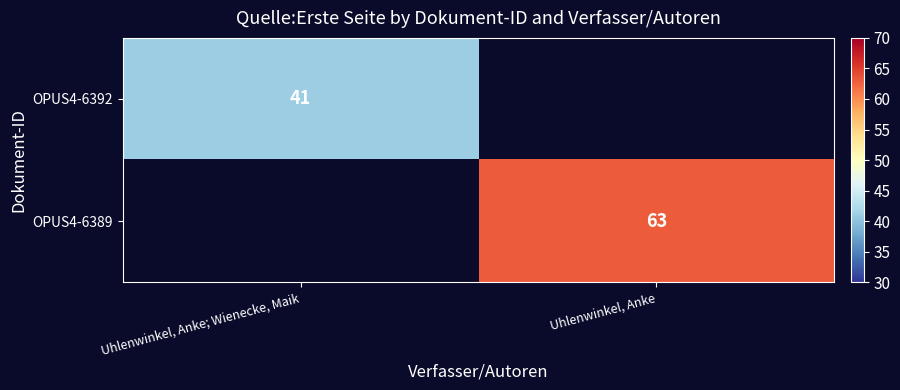

The value of OPUS4-6389 at Uhlenwinkel, Anke is 63. True or false?

True